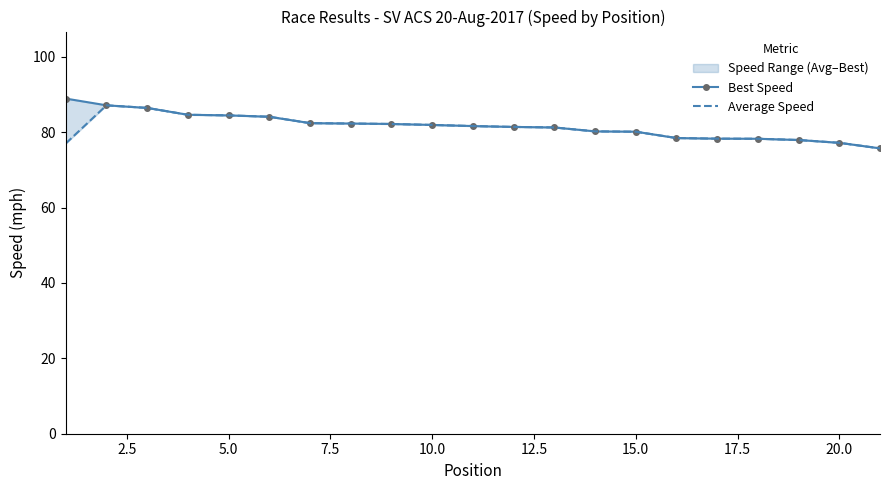

What is the average value of the Average Speed series?

81.1